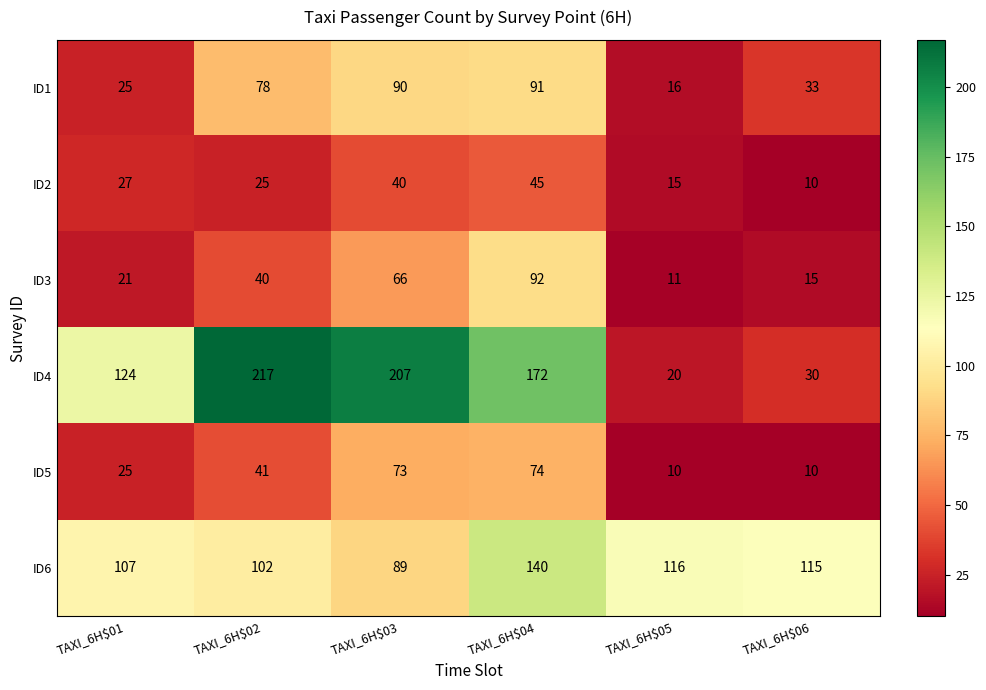

What is the difference between the highest and lowest values at TAXI_6H$04?

127